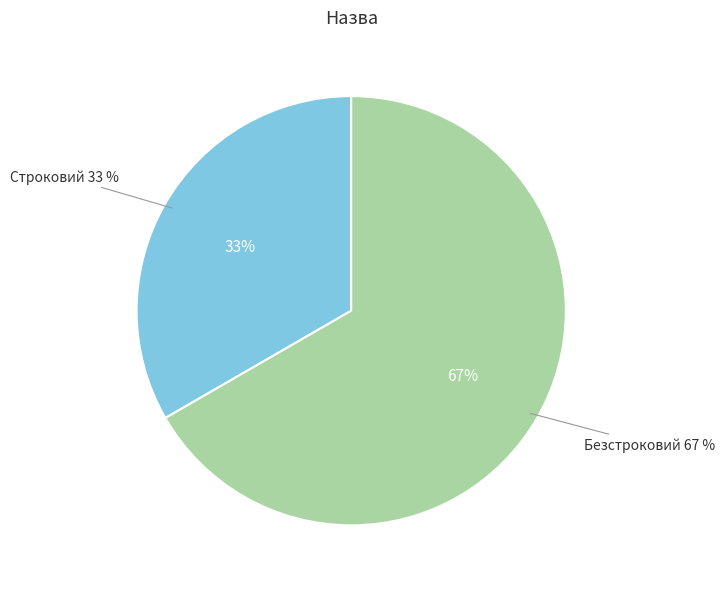

What percentage is the Строковий slice, to the nearest percent?

33%